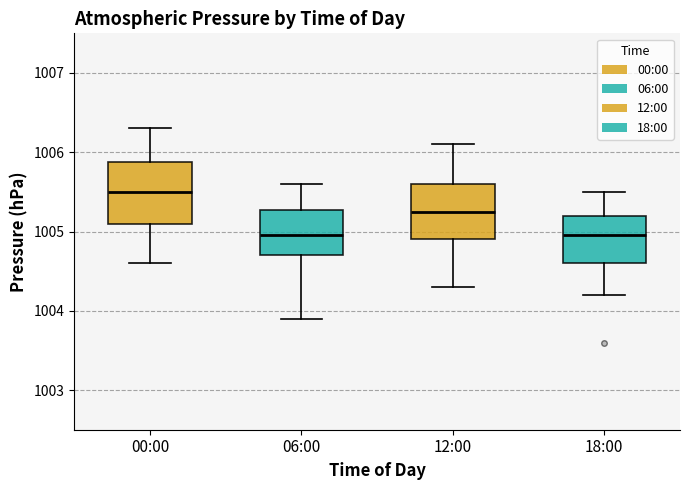

Where is the lower edge of the box for 18:00 on the y-axis? The values are not printed on the chart, so give them approximately, as read against the axis.

1004.6